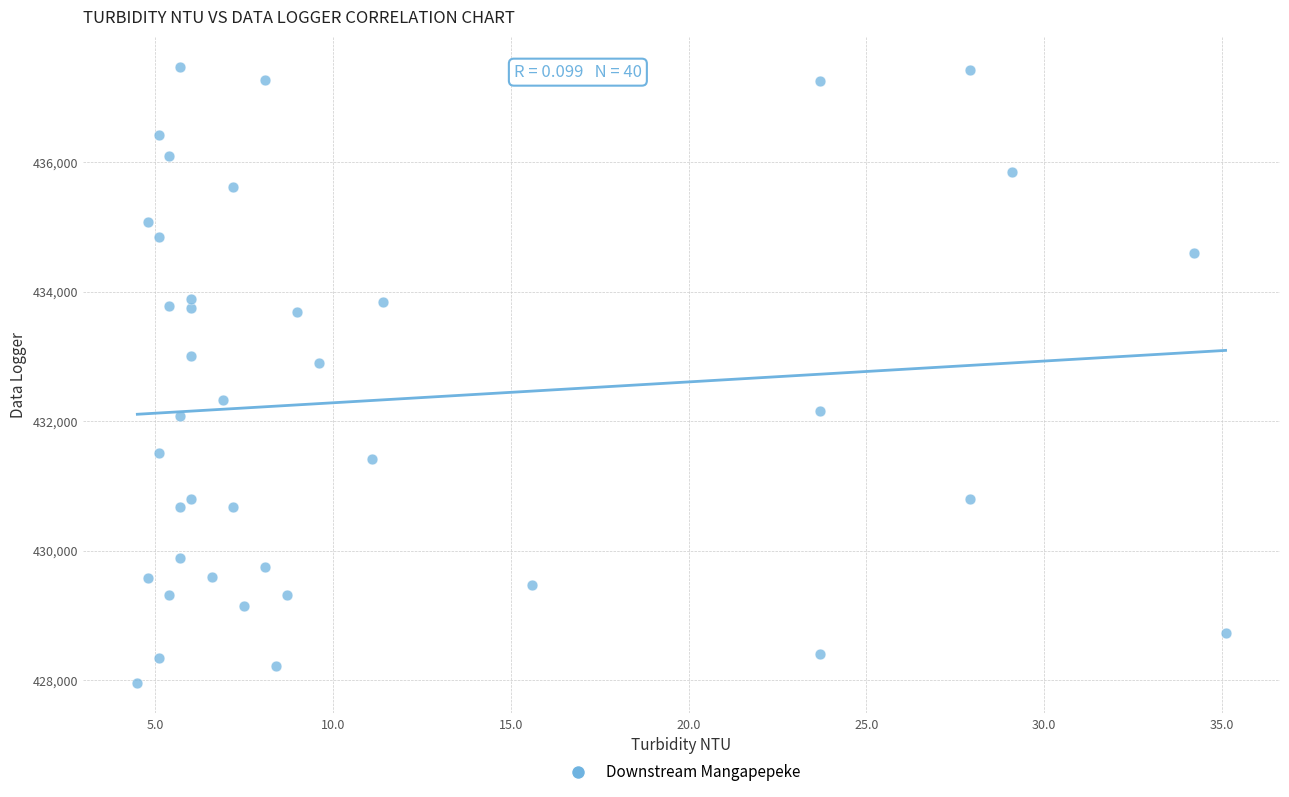

What Y value in the scatter plot is closest to 432712?

432902.3